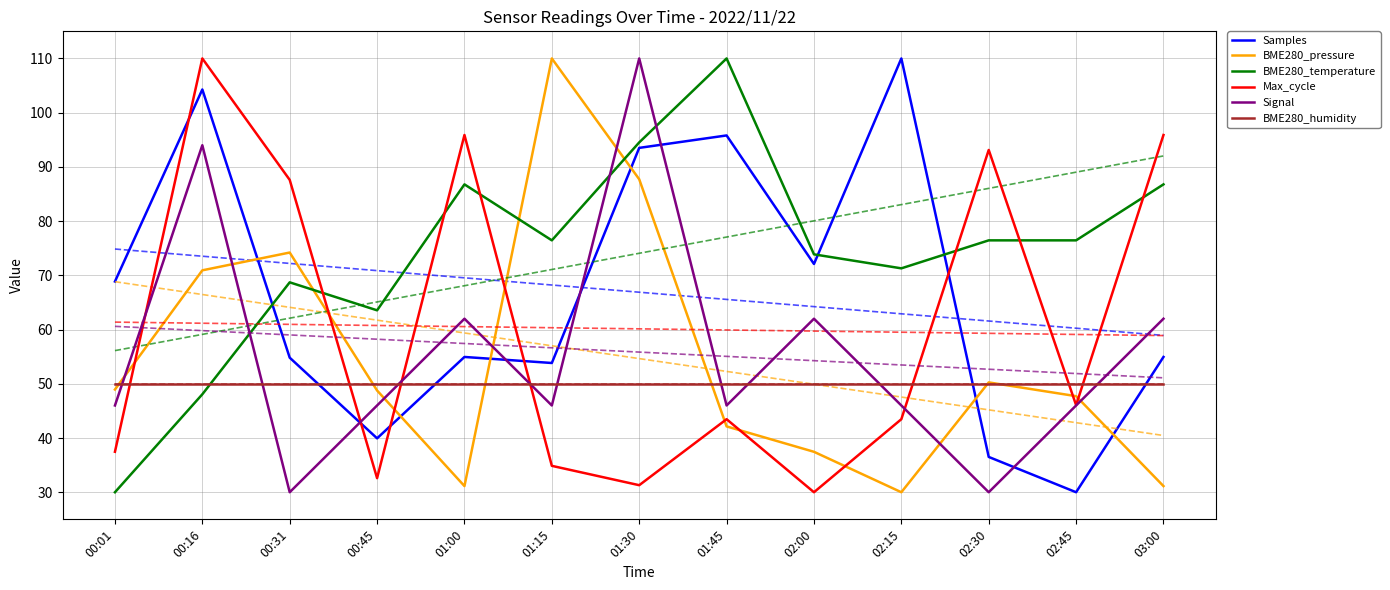

True or false: BME280_humidity has more than 1 interior local peaks.

False